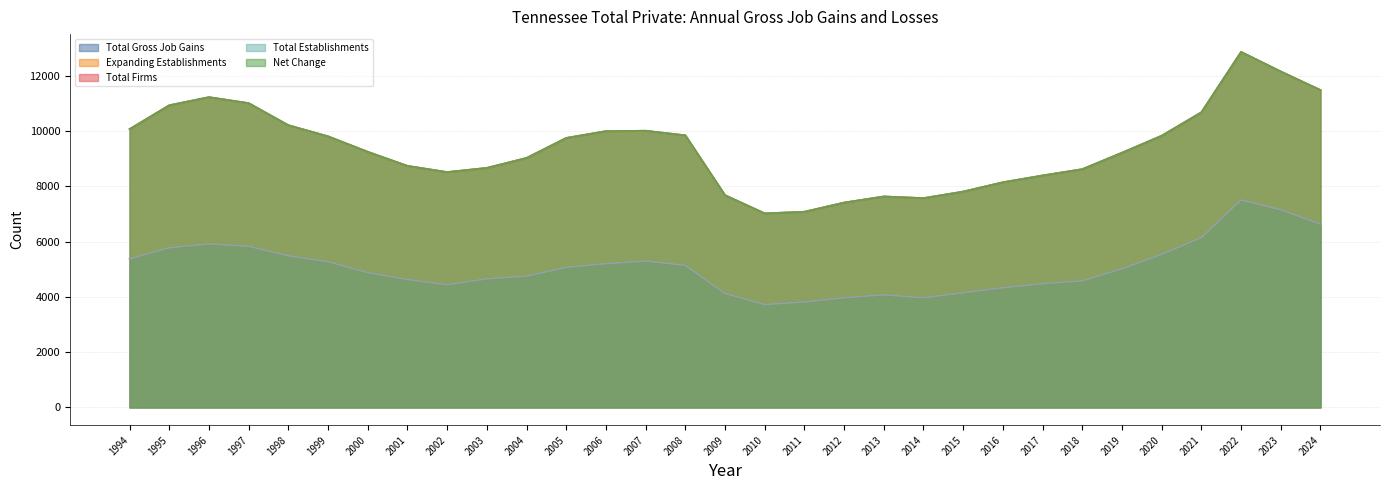

Which label corresponds to the largest value in the chart?

2022